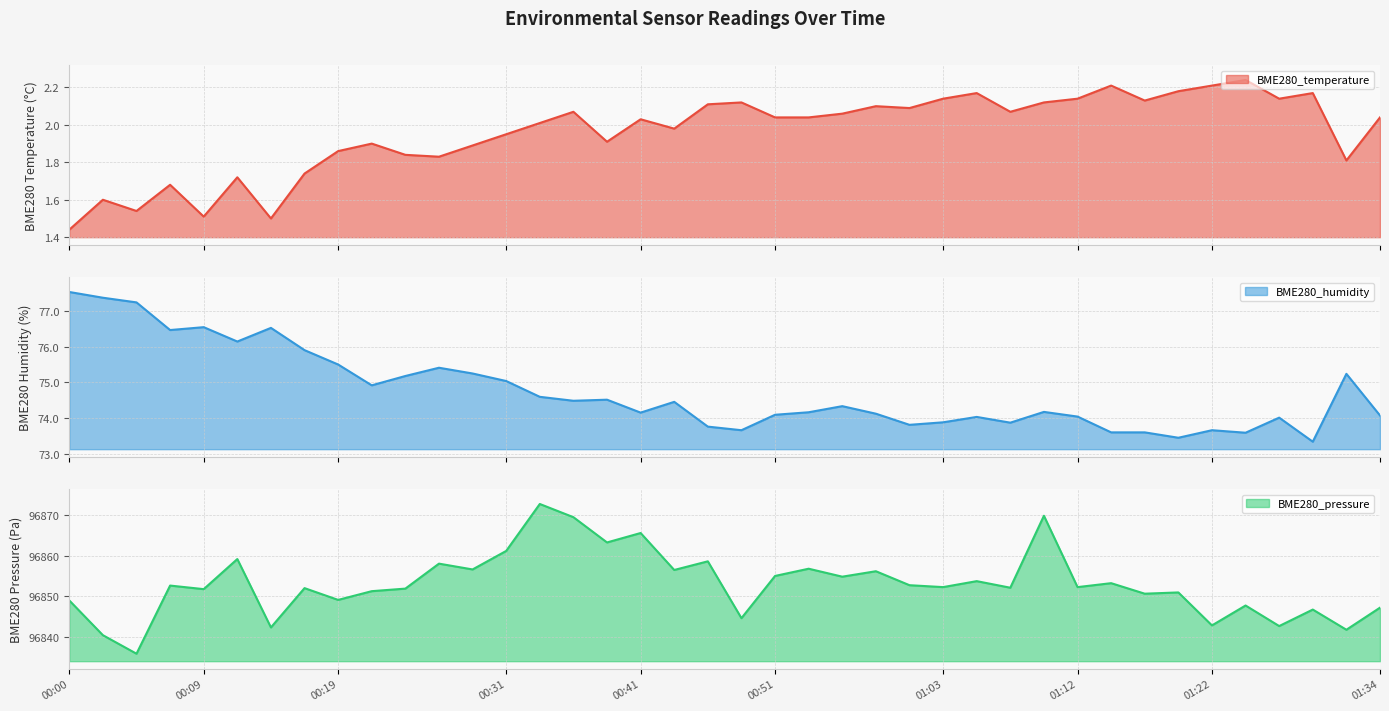

How many data points in BME280_humidity are less than 74?

11